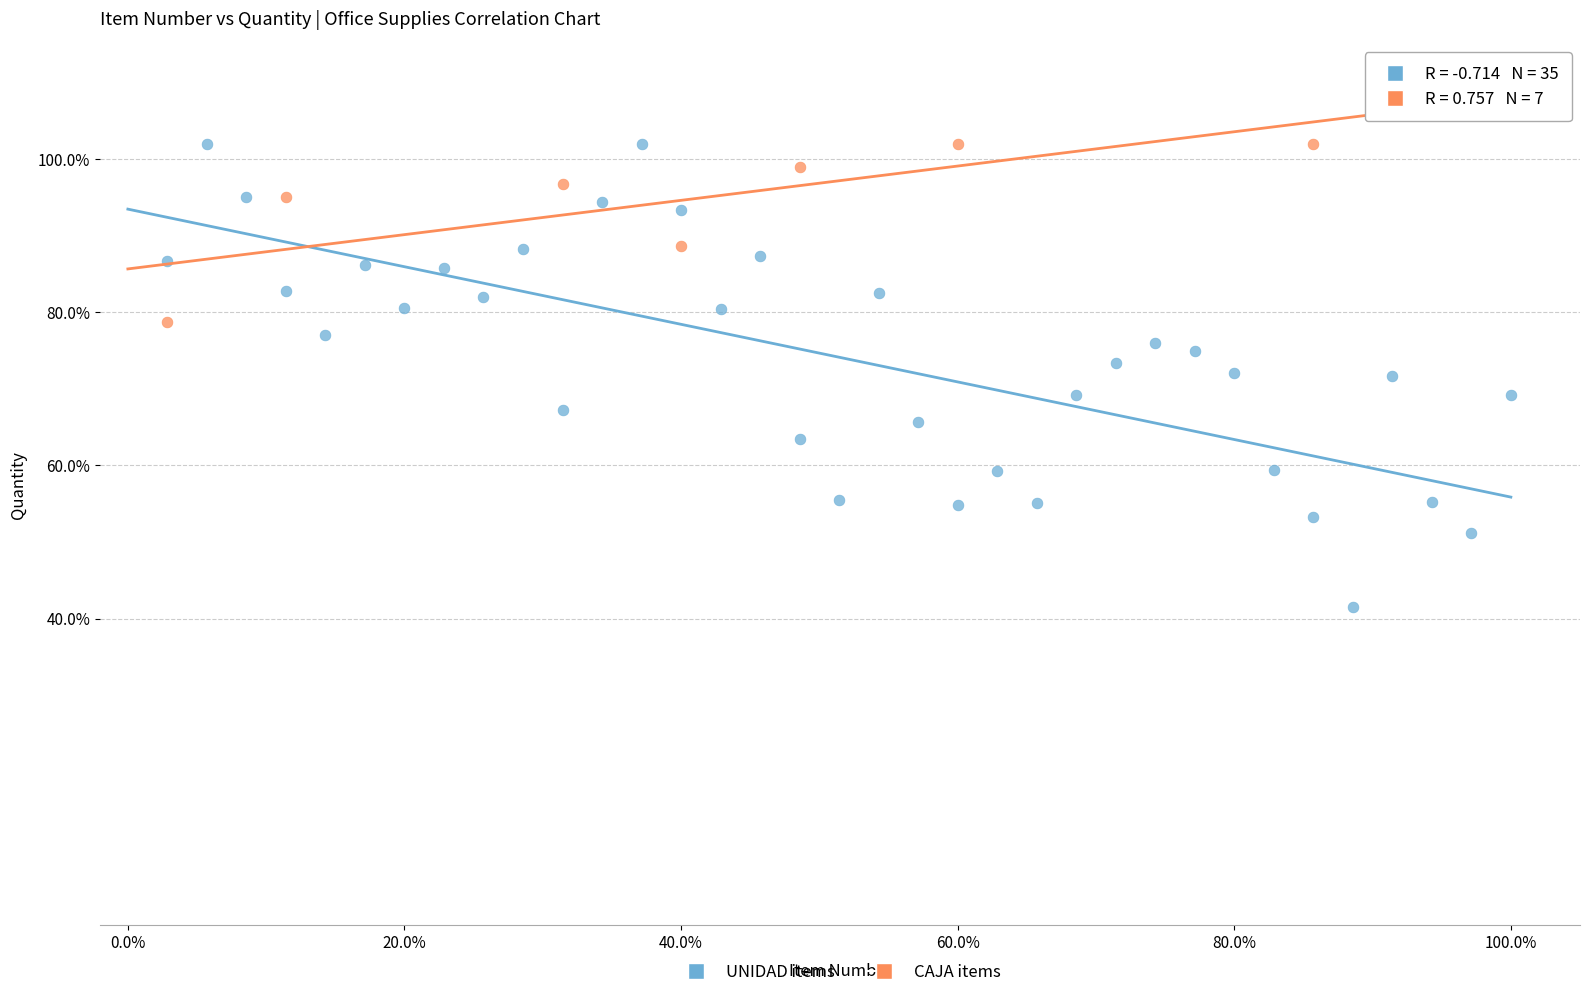

Which series has the widest spread of Y values?

UNIDAD items